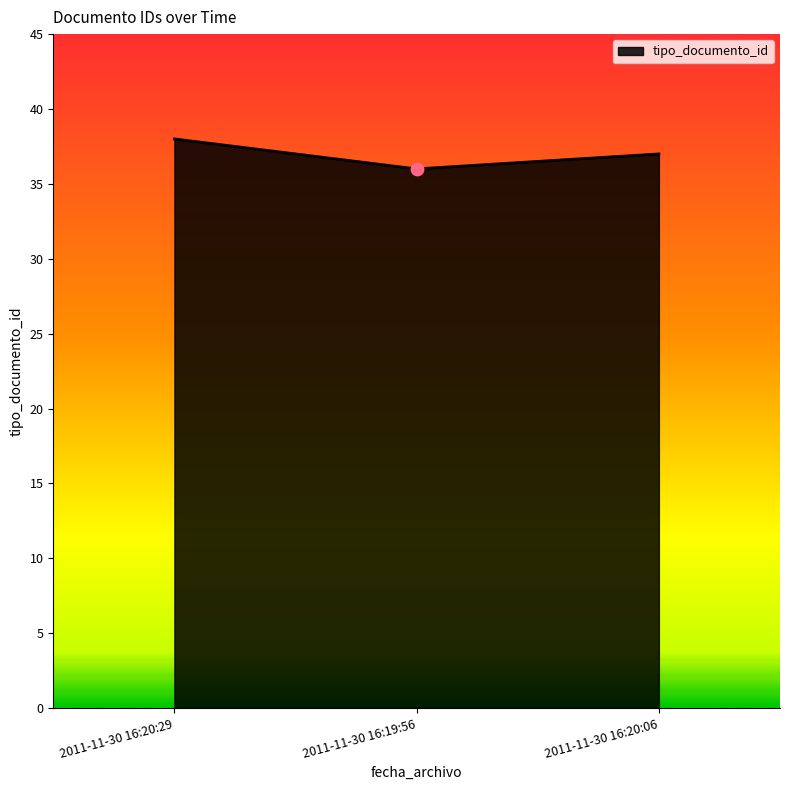

What is the change in value from 2011-11-30 16:19:56 to 2011-11-30 16:20:06?

+1